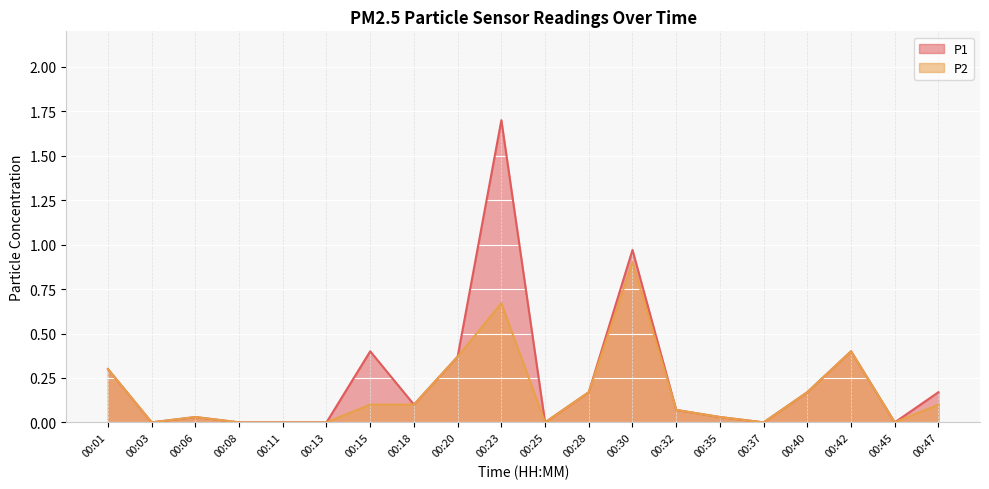

What is the value of the P1 point at the 13th from the left?

1.0